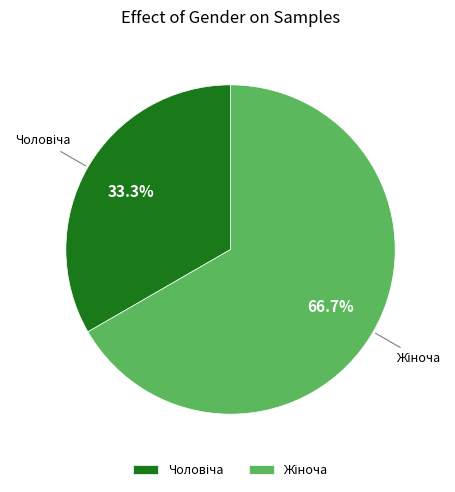

Is there a majority slice in this chart?

Yes